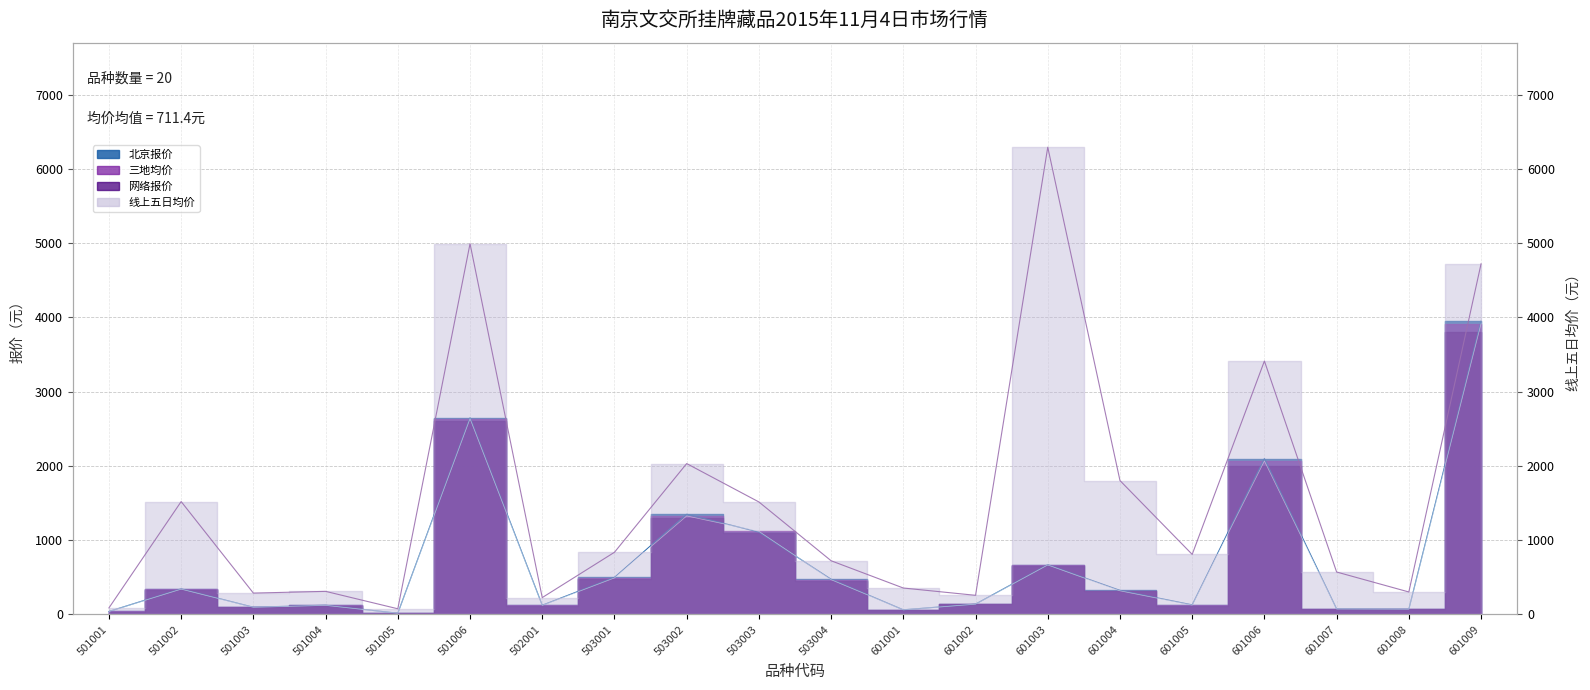

What is the difference between the maximum and minimum values in the 北京报价 series?

3933.0